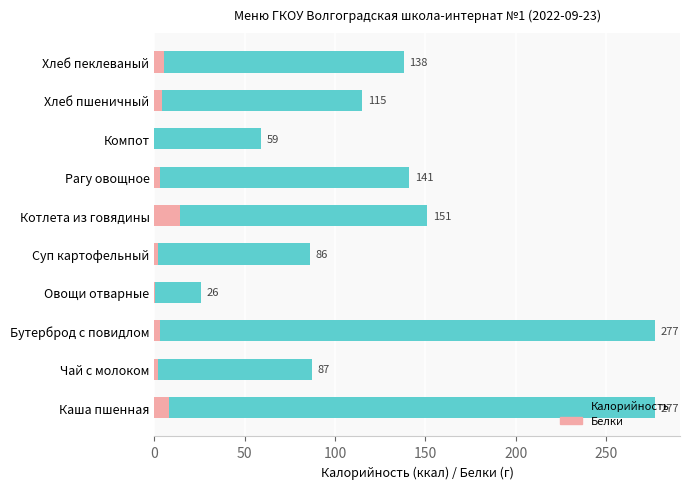

Between Каша пшенная and Хлеб пшеничный, which series saw the biggest shift?

Калорийность